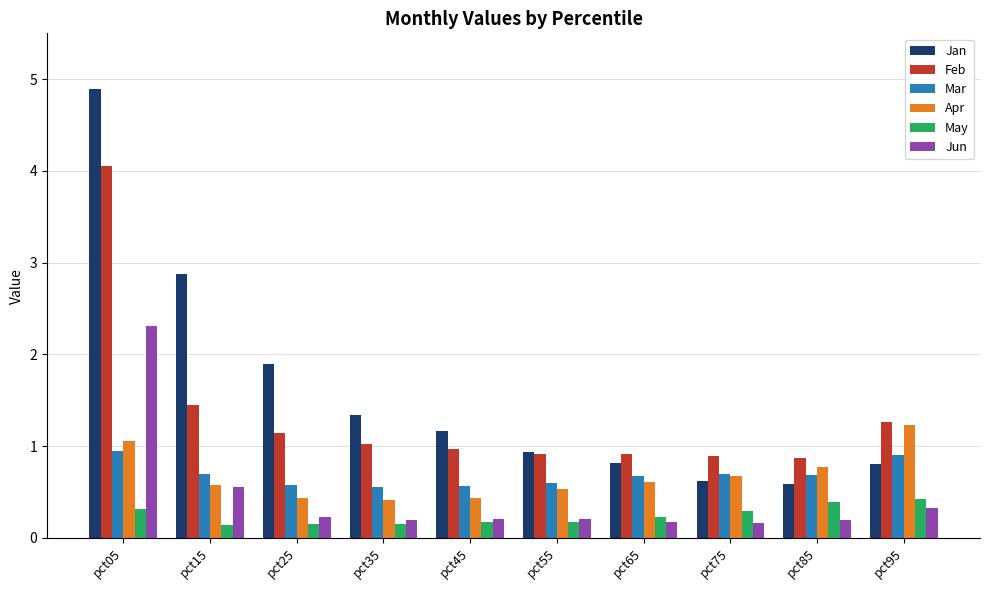

Is the value of Apr at pct85 greater than the value of Feb at pct05?

No